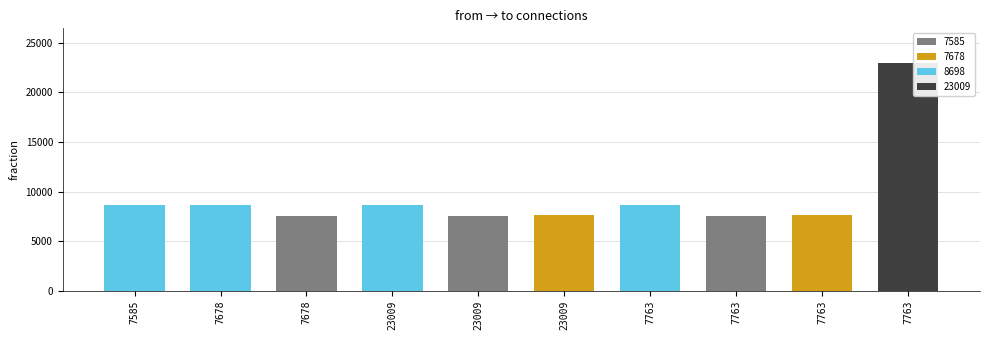

Count the number of categories in the chart.

10